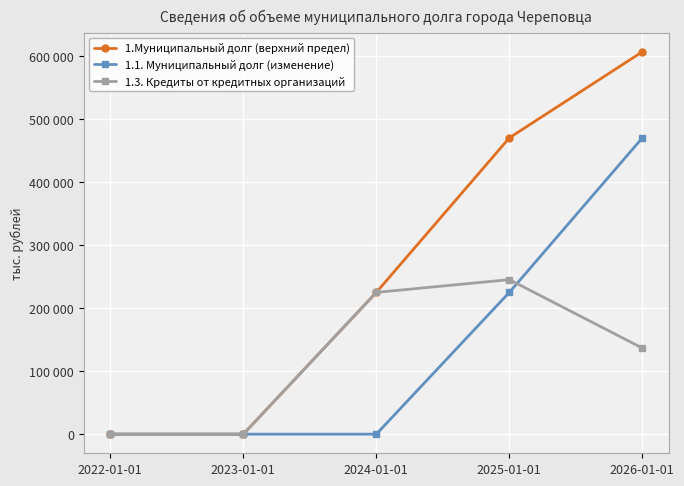

Is it true that 1.Муниципальный долг (верхний предел) equals 225176.1 at 2024-01-01?

True